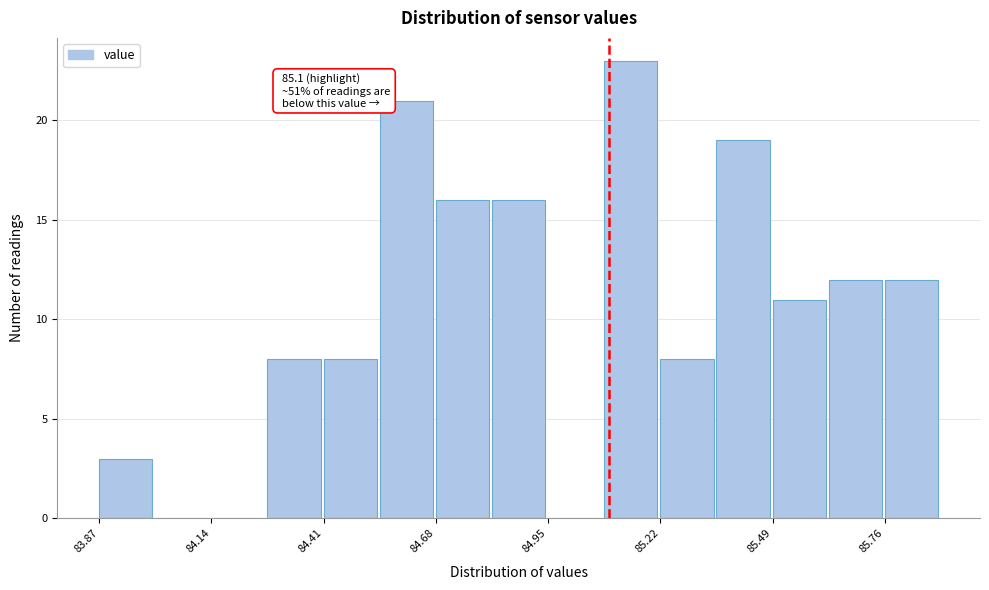

Around what value on the x-axis is the tallest bar? Give the approximate position of its centre, as read against the axis.

85.15